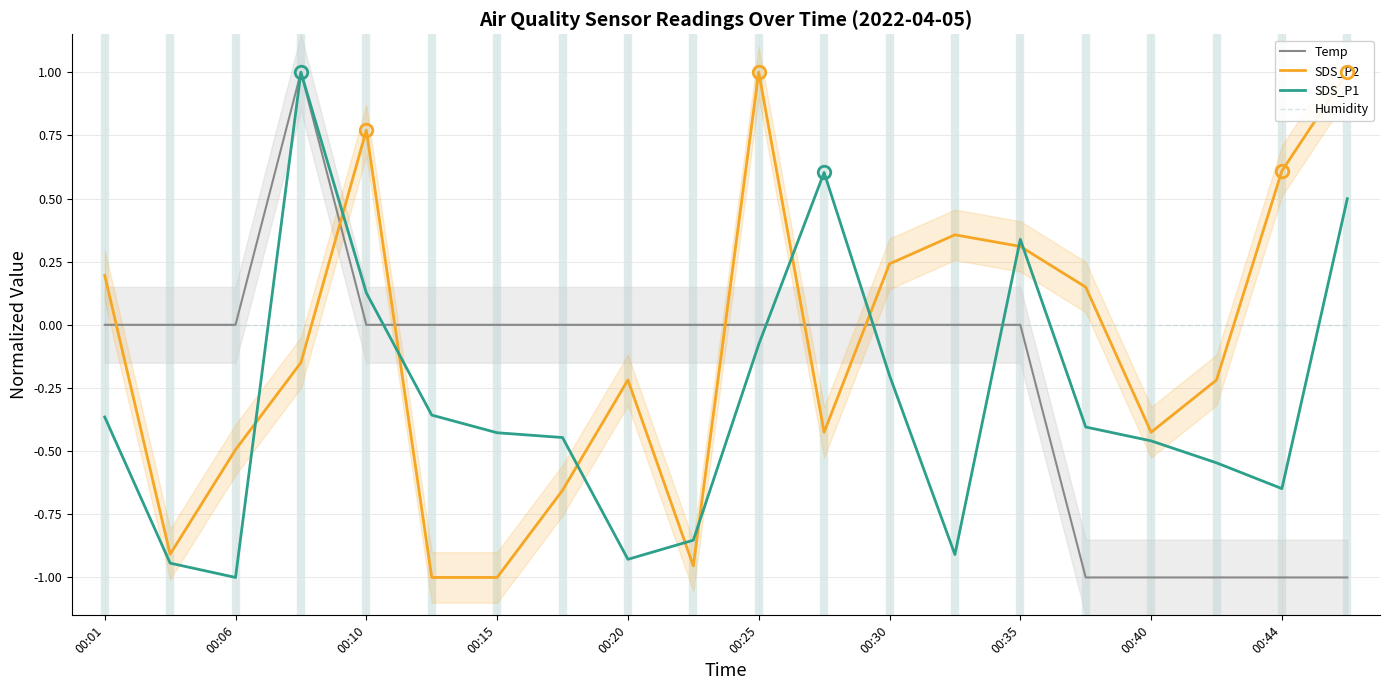

How many lines are shown in the chart?

4